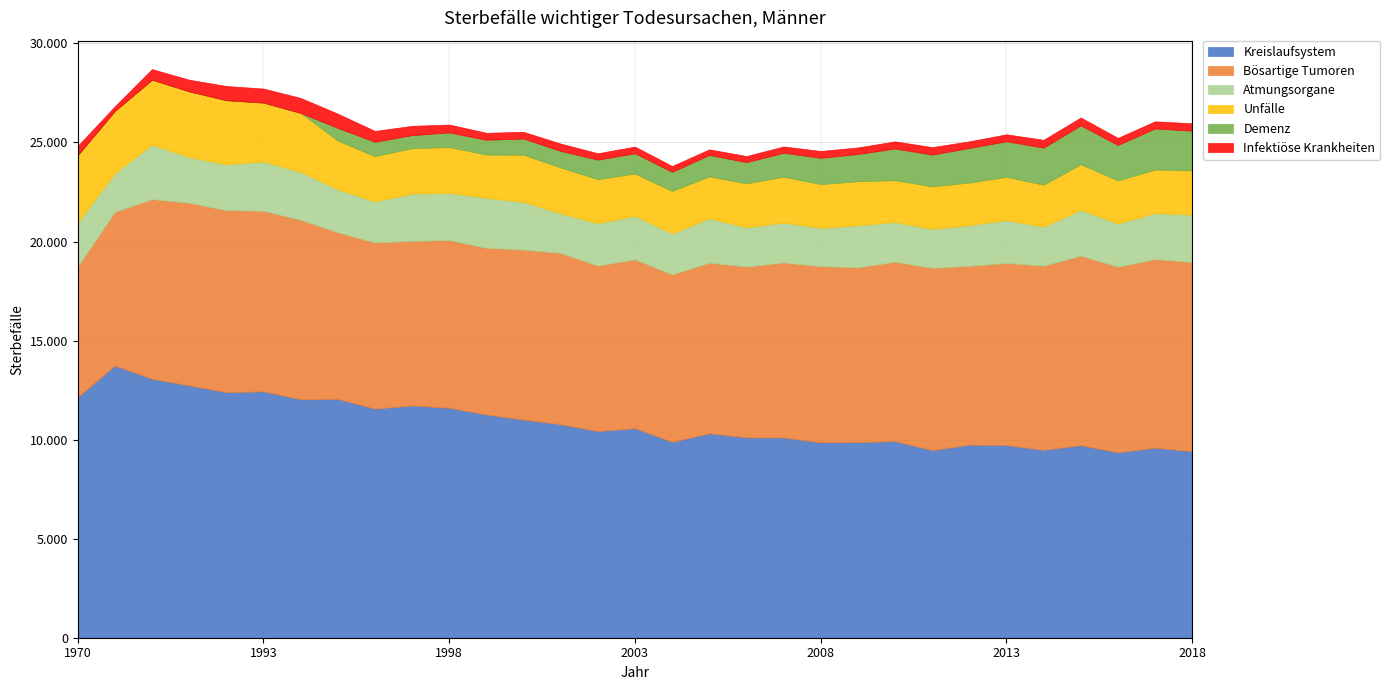

What is the minimum value for Kreislaufsystem?

9357